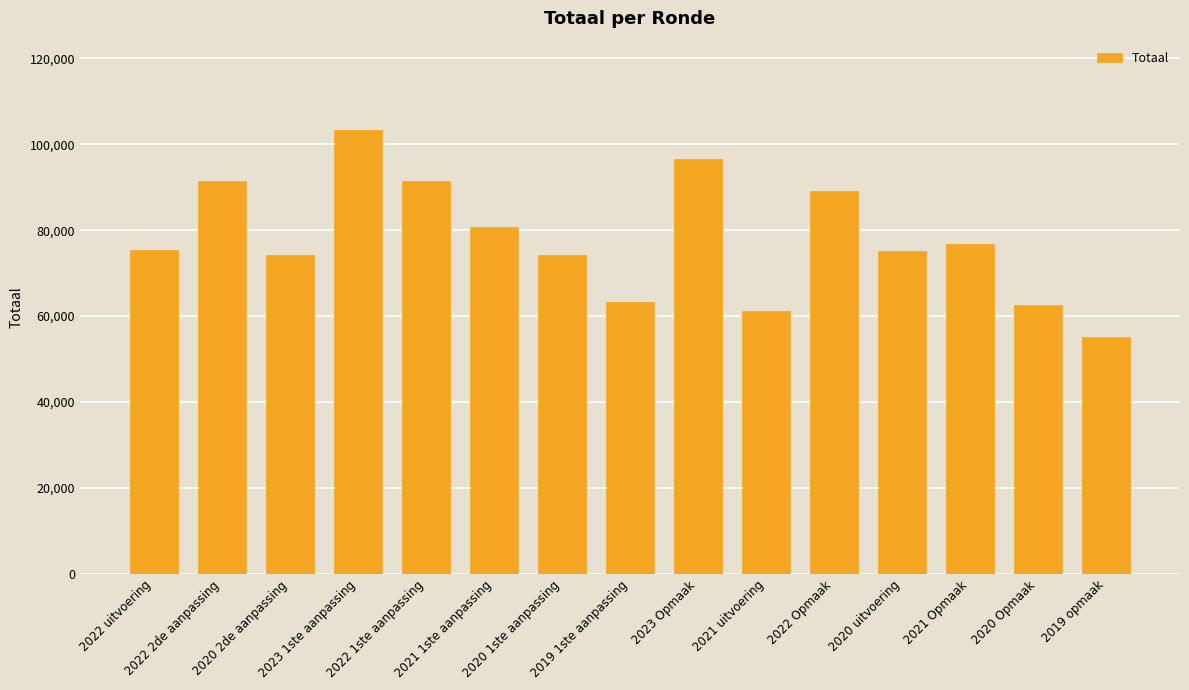

What is the difference between the second highest and second lowest values?

35427